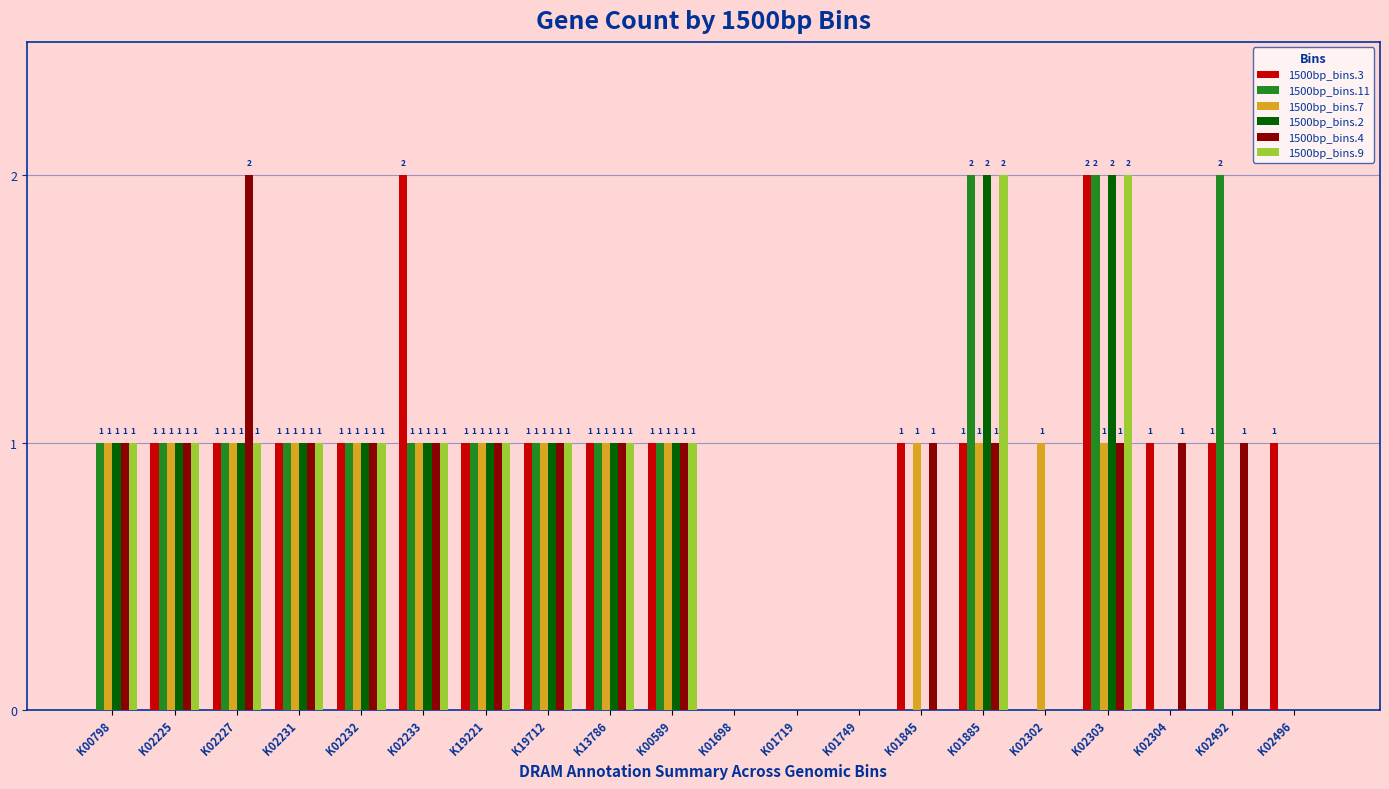

Are the bars horizontal?

No